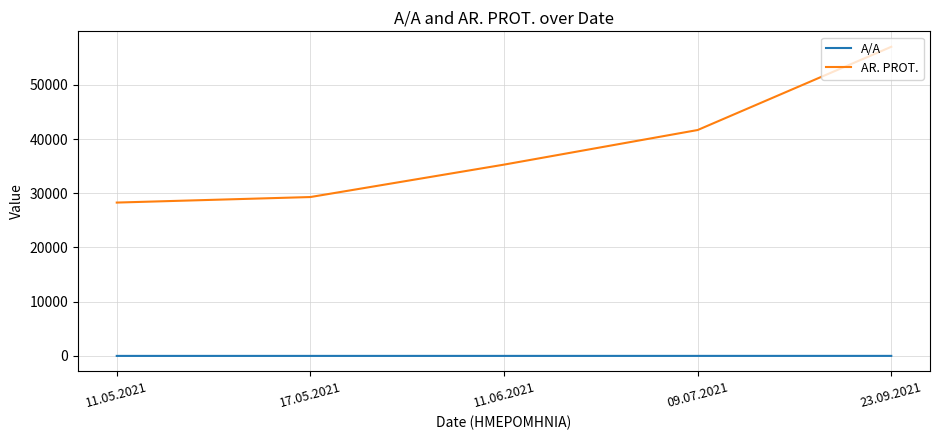

Which series has the widest spread of values?

AR. PROT.